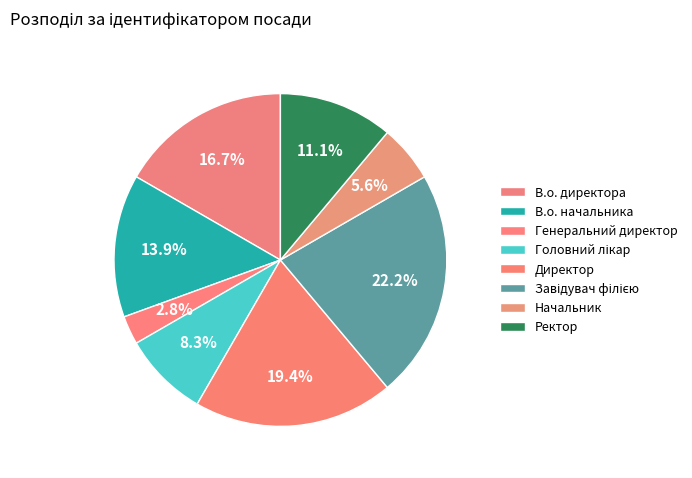

To the nearest percent, what is the difference between the В.о. директора and Генеральний директор slice percentages?

14%